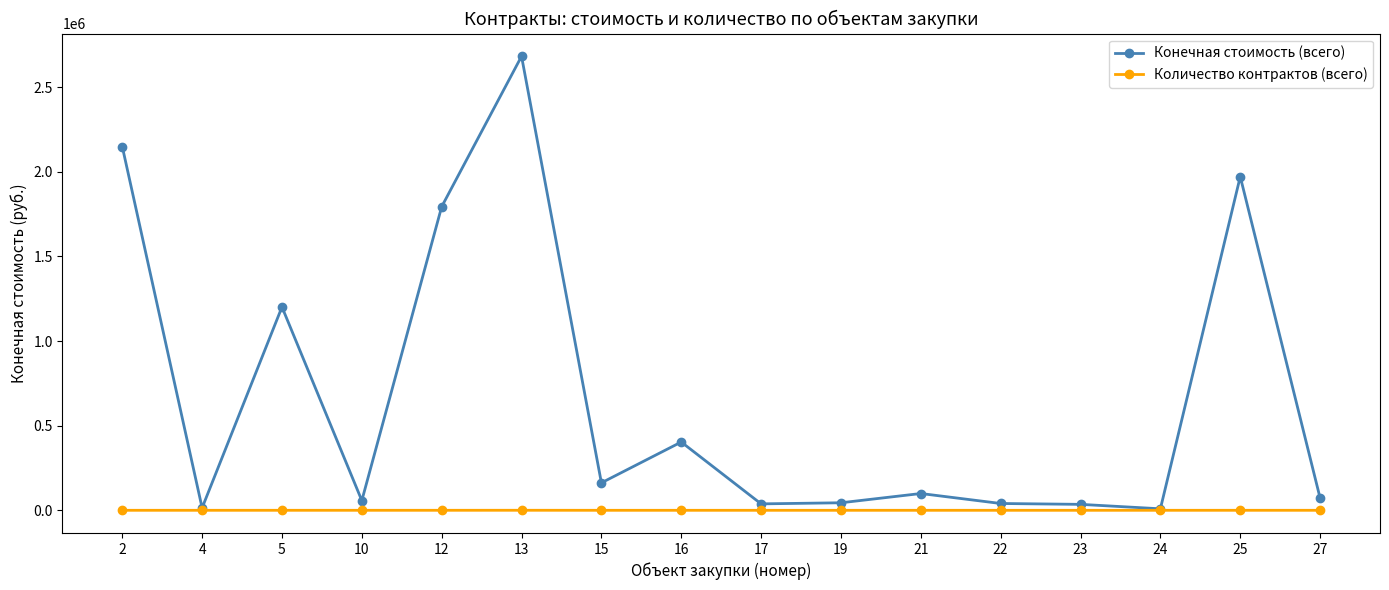

List the series in order of their peak value, lowest first.

Количество контрактов (всего), Конечная стоимость (всего)